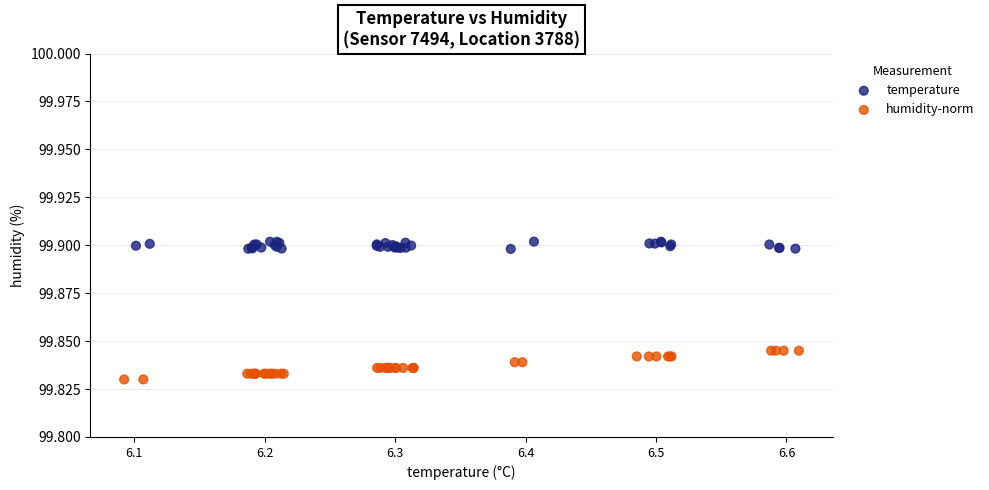

Which series contains the highest Y value?

temperature